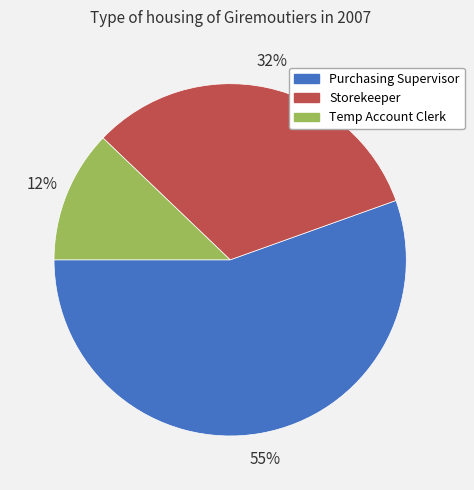

Rank the categories by value from lowest to highest.

Temp Account Clerk, Storekeeper, Purchasing Supervisor